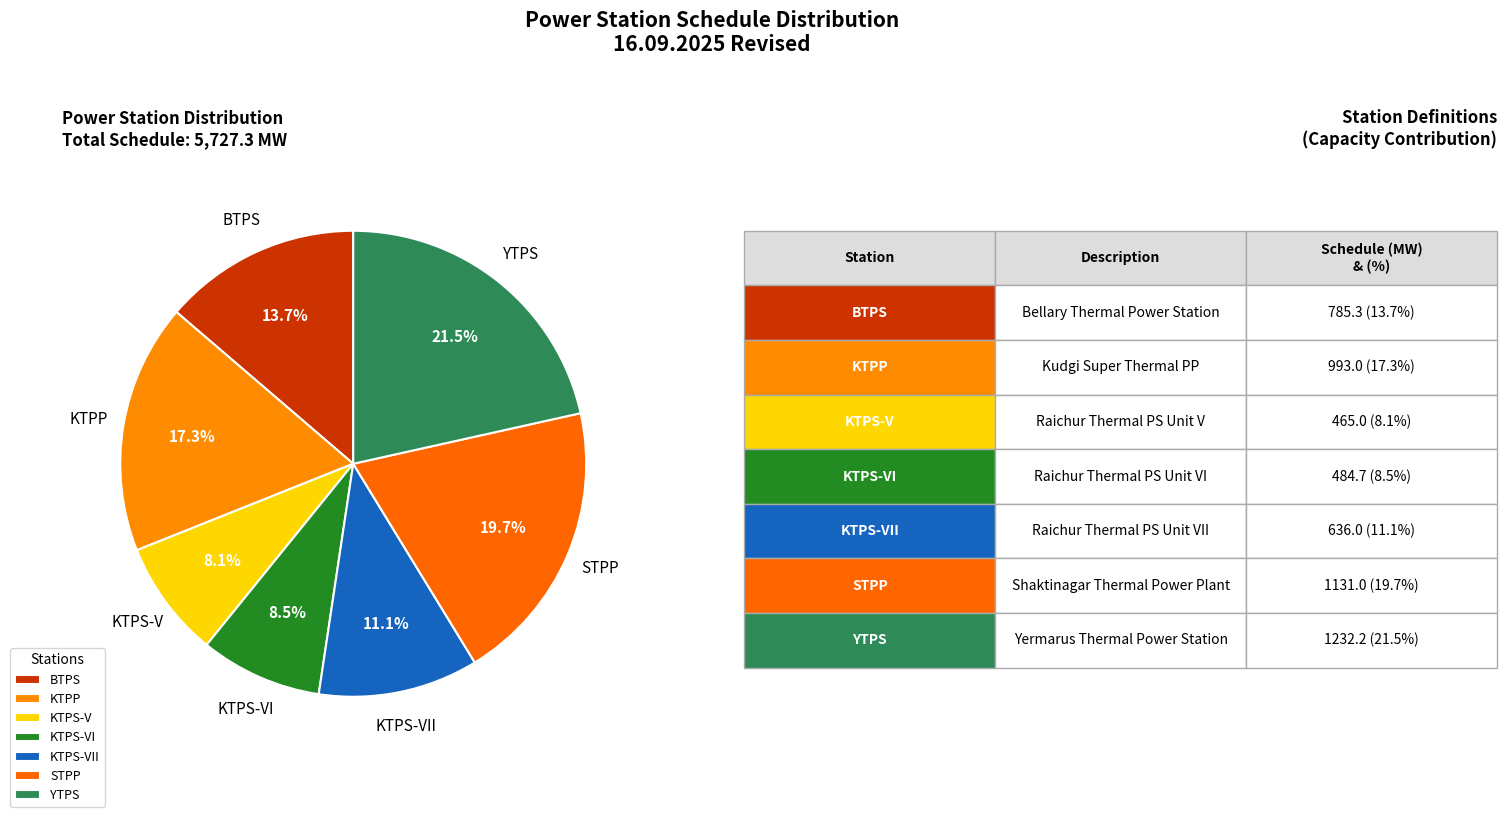

True or false: KTPP accounts for 17% of the total.

True